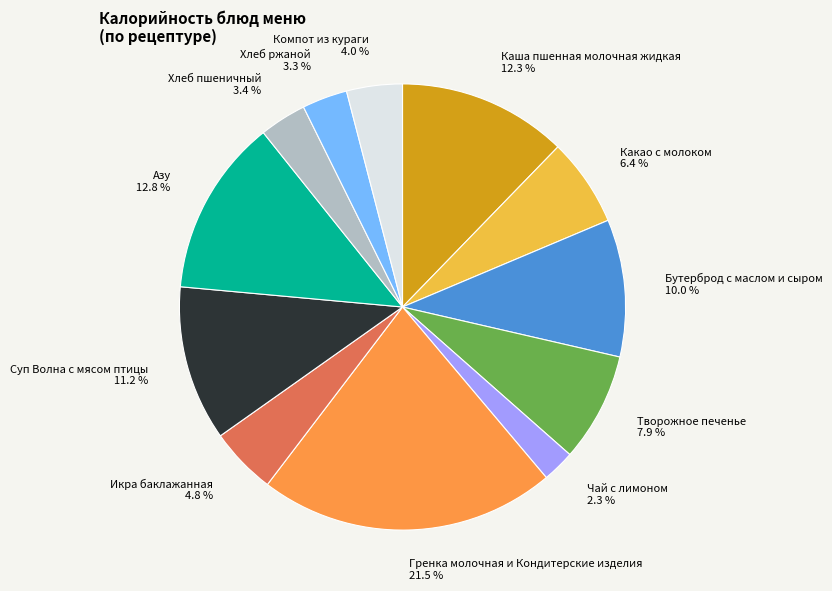

What percentage is NOT represented by Творожное печенье?

92.1%